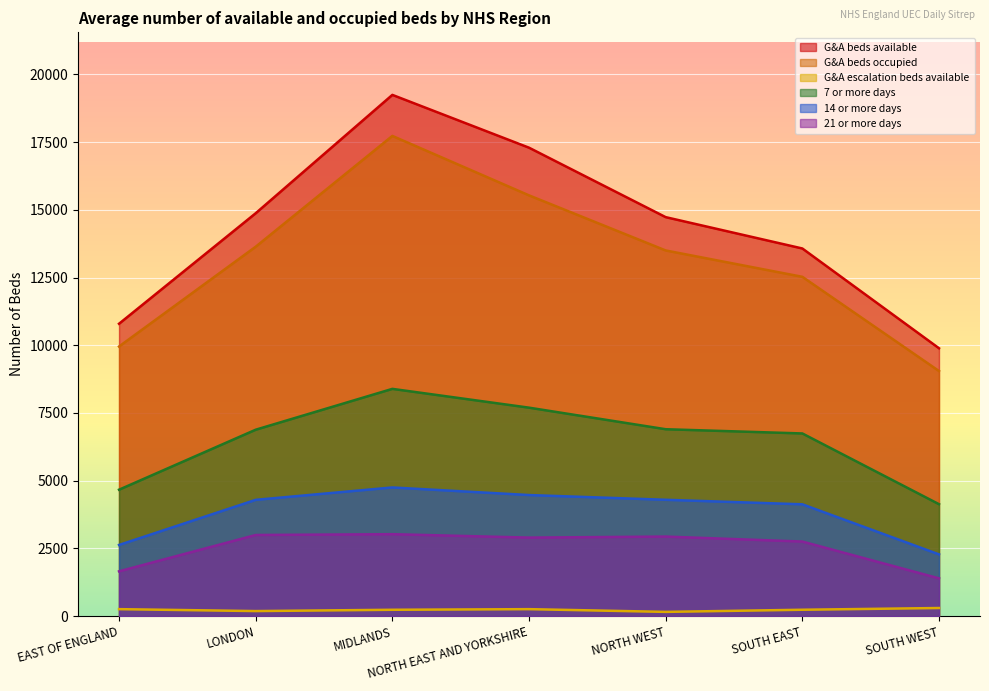

What is the value of the G&A beds occupied point at the 4th from the left?

15534